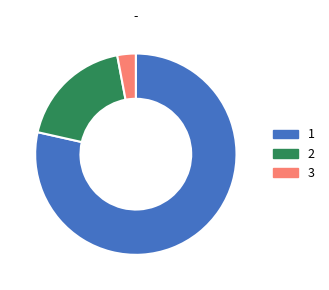

Is there a majority slice in this chart?

Yes